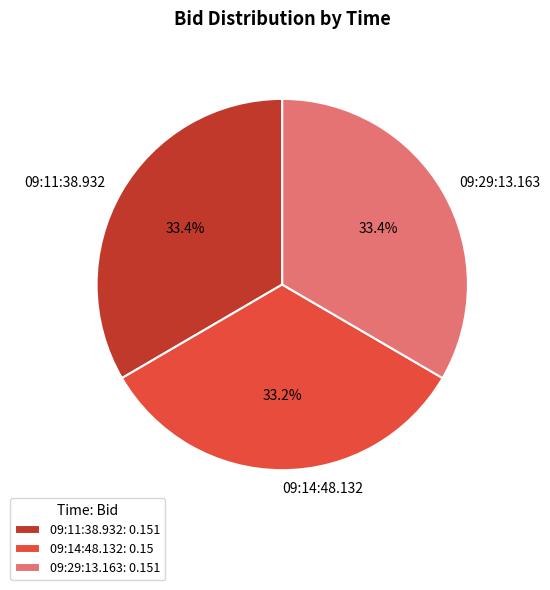

How many slices are in this pie chart?

3